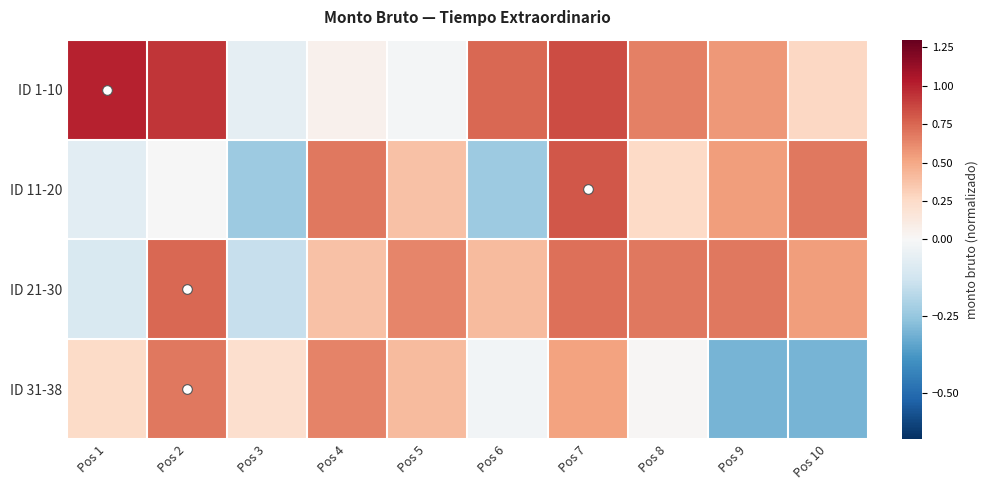

Reading left to right, transcribe all the data shown in this chart.

ID 1-10: Pos 1=1.0	Pos 2=0.9	Pos 3=-0.1	Pos 4=0.1	Pos 5=-0.0	Pos 6=0.7	Pos 7=0.8	Pos 8=0.7	Pos 9=0.6	Pos 10=0.3
ID 11-20: Pos 1=-0.1	Pos 2=-0.0	Pos 3=-0.2	Pos 4=0.7	Pos 5=0.4	Pos 6=-0.2	Pos 7=0.8	Pos 8=0.3	Pos 9=0.5	Pos 10=0.7
ID 21-30: Pos 1=-0.1	Pos 2=0.7	Pos 3=-0.1	Pos 4=0.4	Pos 5=0.6	Pos 6=0.4	Pos 7=0.7	Pos 8=0.7	Pos 9=0.7	Pos 10=0.5
ID 31-38: Pos 1=0.2	Pos 2=0.7	Pos 3=0.2	Pos 4=0.6	Pos 5=0.4	Pos 6=-0.0	Pos 7=0.5	Pos 8=0.0	Pos 9=-0.3	Pos 10=-0.3